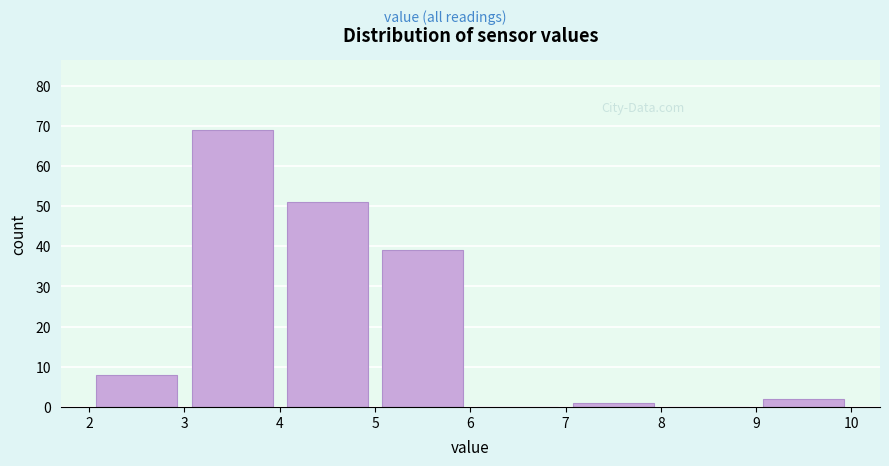

Over which range of the x-axis is the bar tallest?

3 to 4